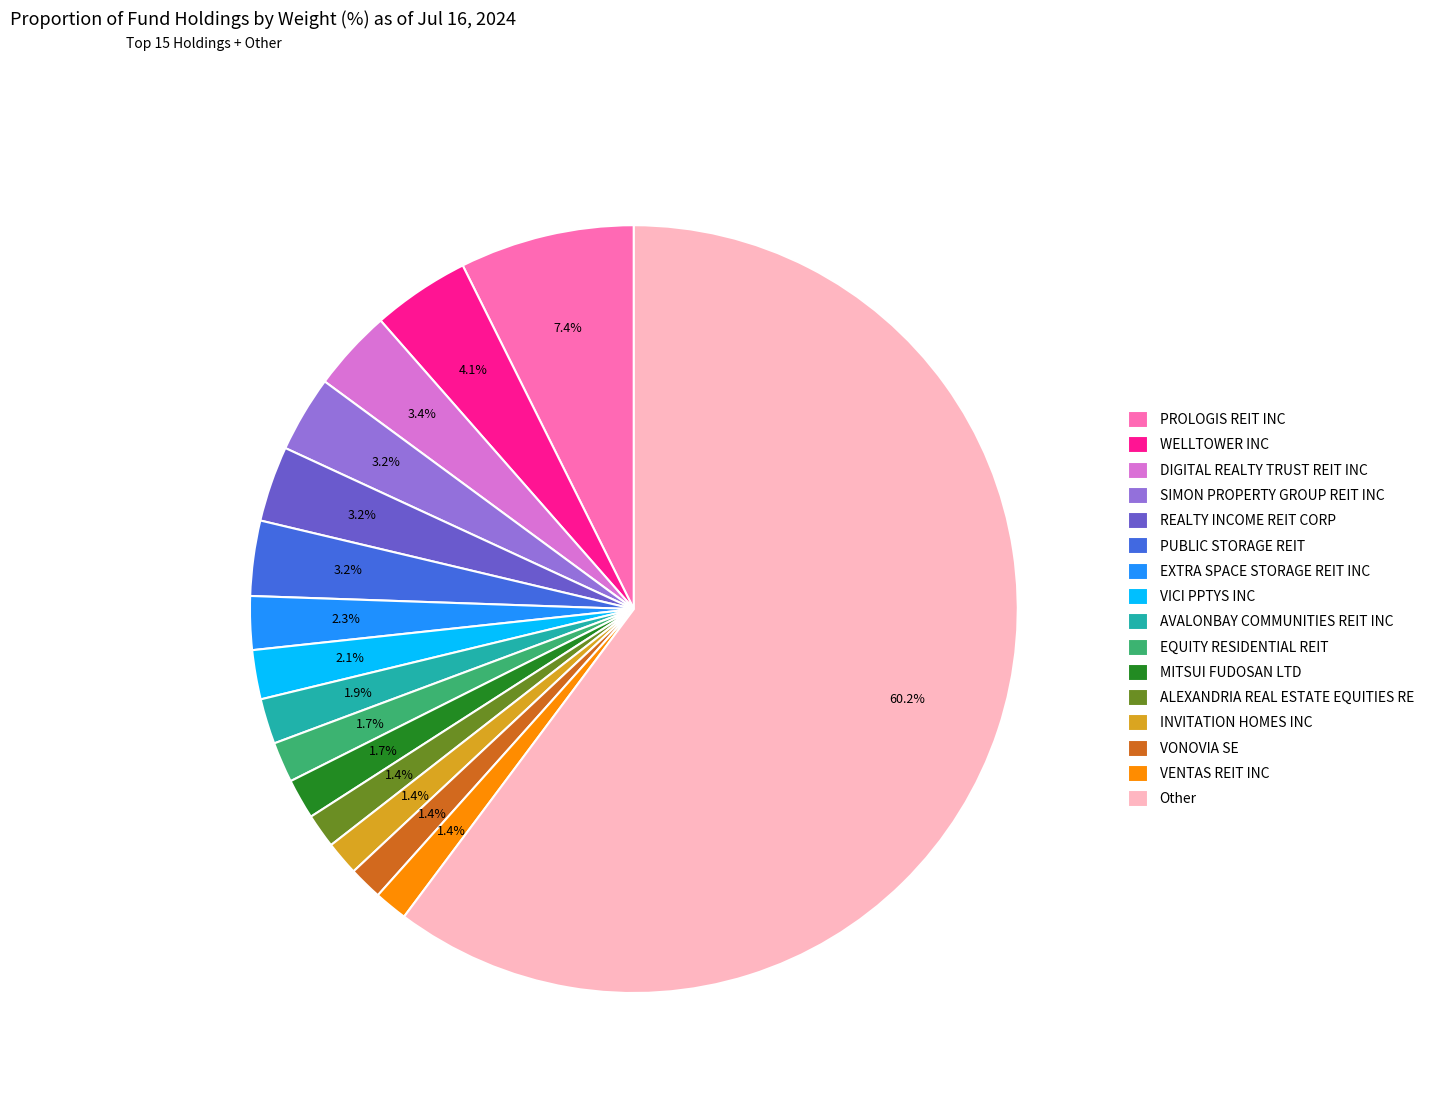

Is it true that VENTAS REIT INC is 14% of the pie?

False